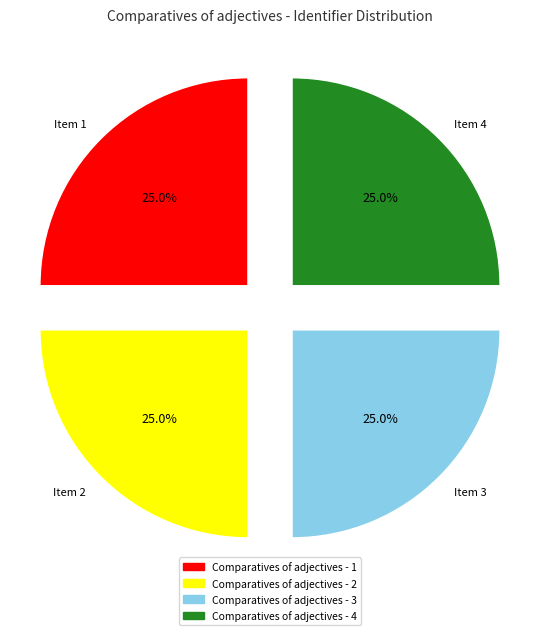

What percentage do Comparatives of adjectives - 3 and Comparatives of adjectives - 1 together represent?

50.0%